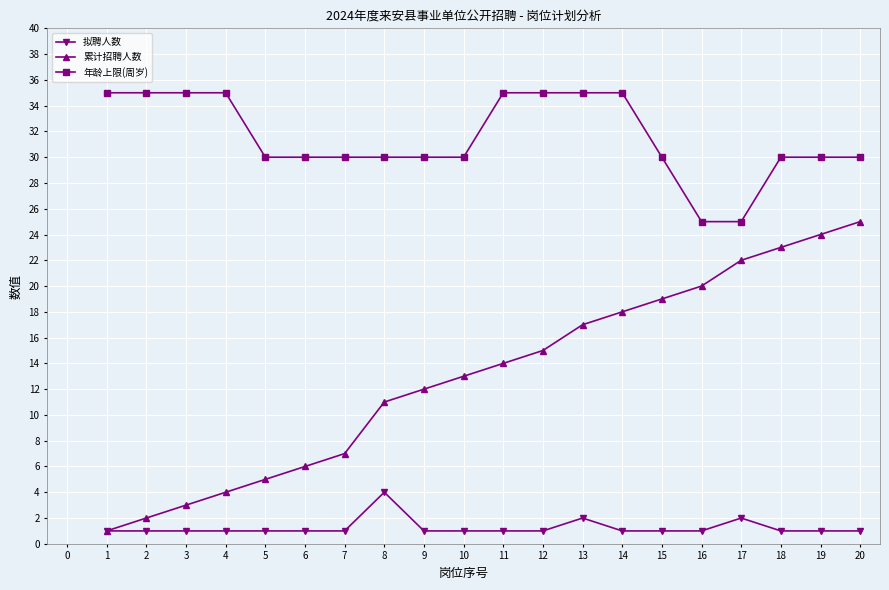

How many 拟聘人数 values are between 1 and 2?

19